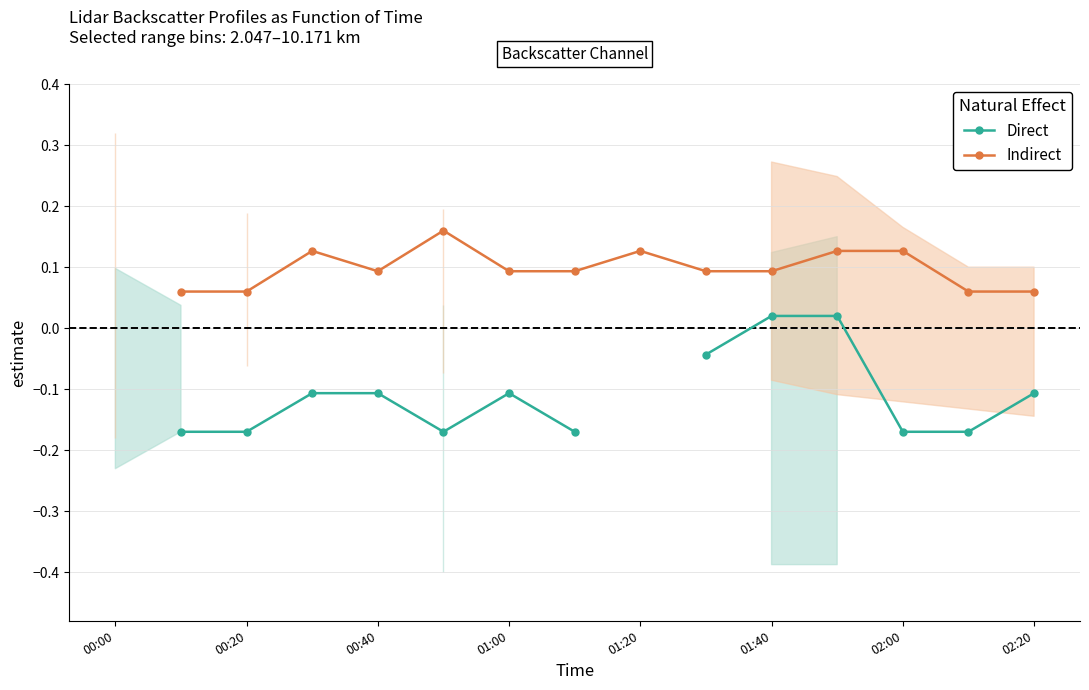

True or false: Indirect has a value of 0.1 at 00:40.

False